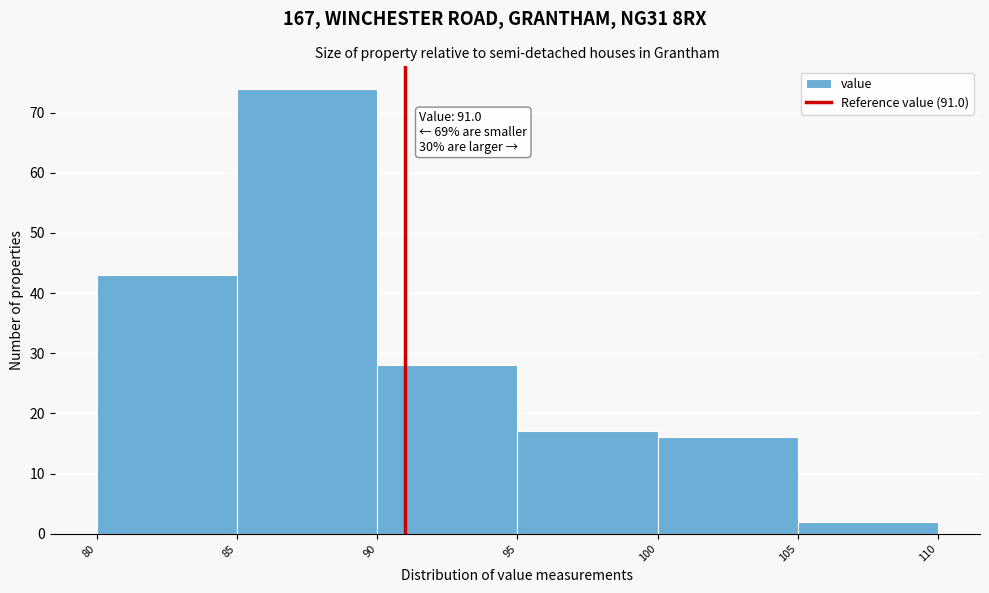

Which range on the x-axis has the tallest bar?

85 to 90